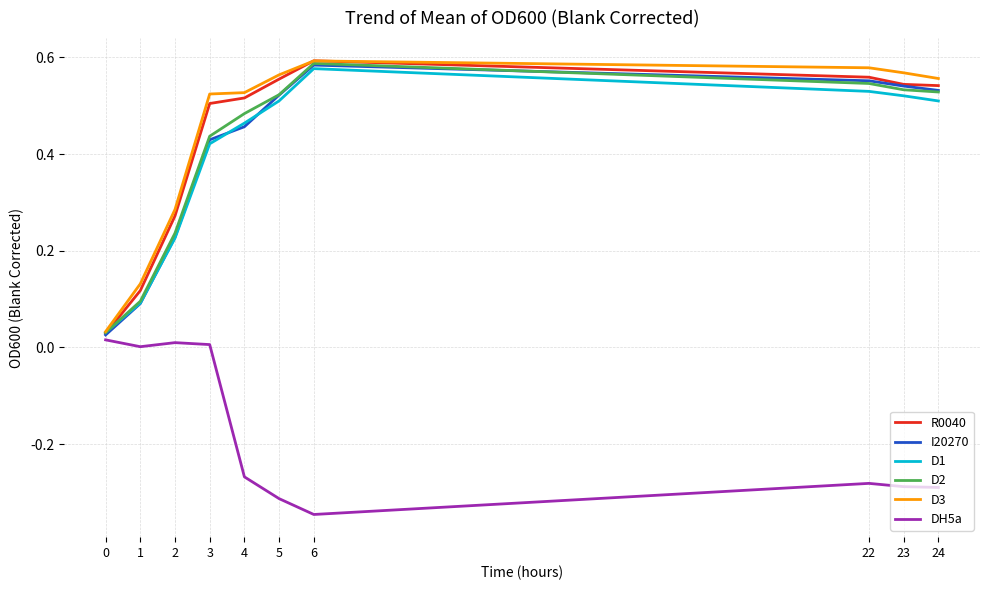

The D2 series shows 0.8 at 24. True or false?

False